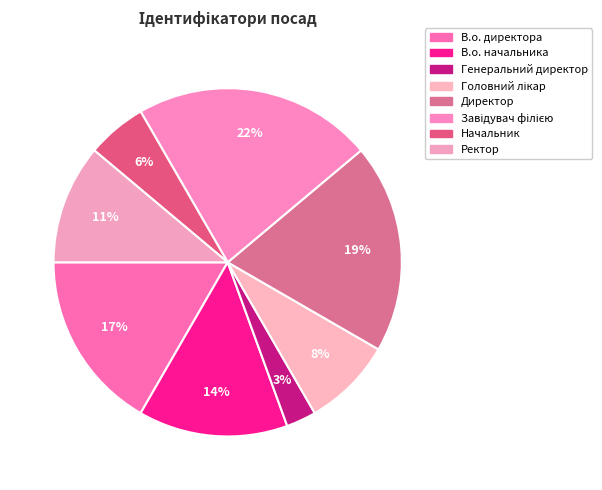

Approximately how many times larger is the value at В.о. начальника compared to Завідувач філією?

0.6